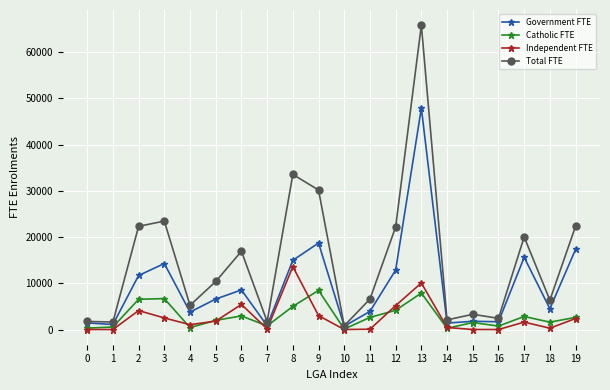

True or false: Catholic FTE has more than 0 interior local peaks.

True